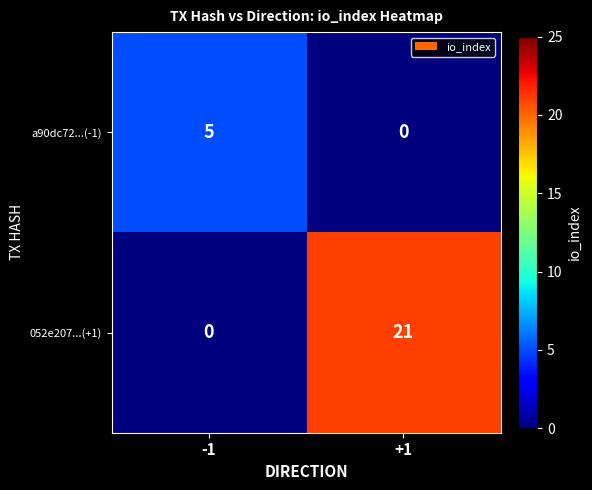

What is the spread (max minus min) of values at +1?

21